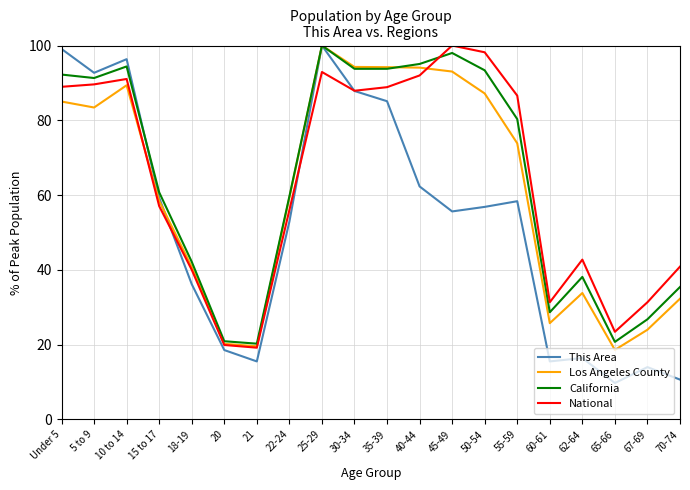

Which series has the widest spread of values?

This Area